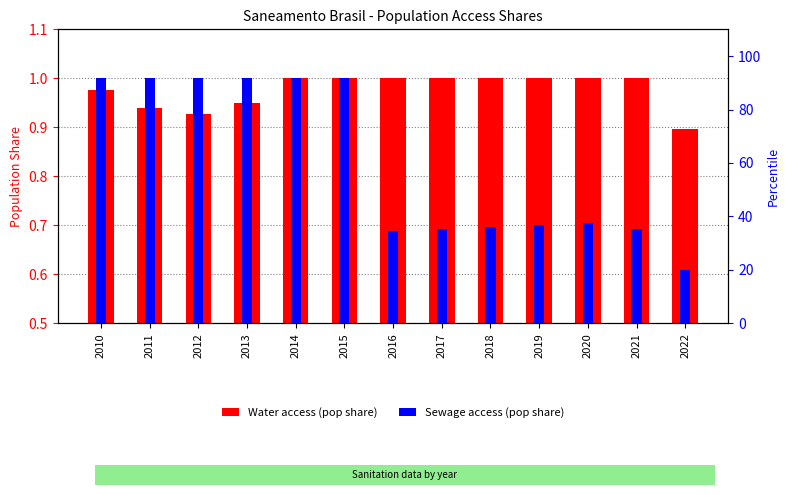

What is the sum of the Sewage access (pop share) values at 2021 and 2017?

1.4